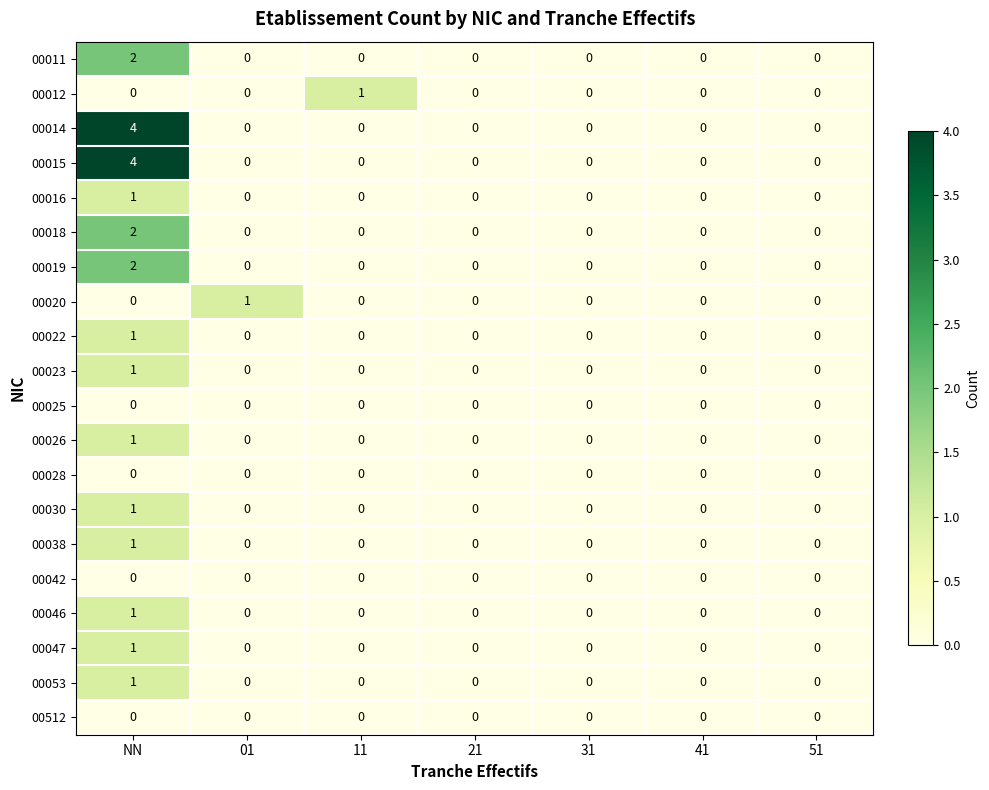

Is it true that 00053 equals -1 at 01?

False